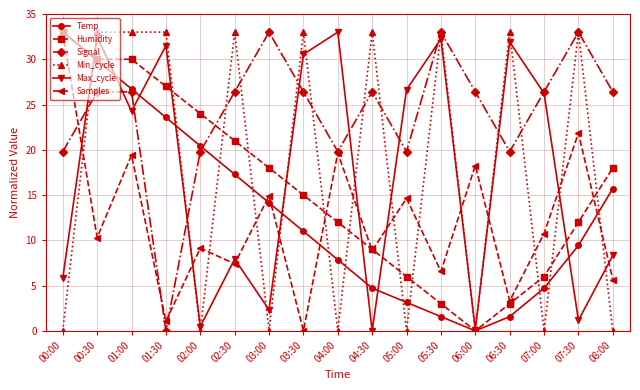

What is the maximum value shown in the chart?

33.0